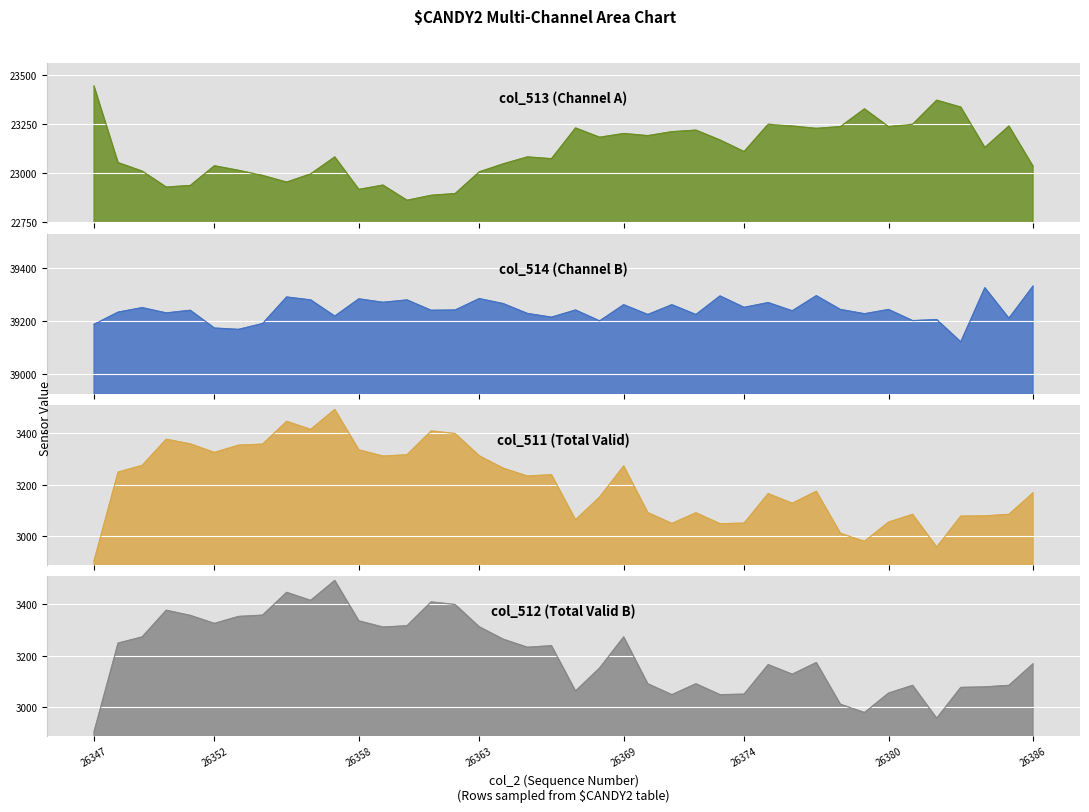

True or false: col_512 and col_513 intersect in this chart.

False